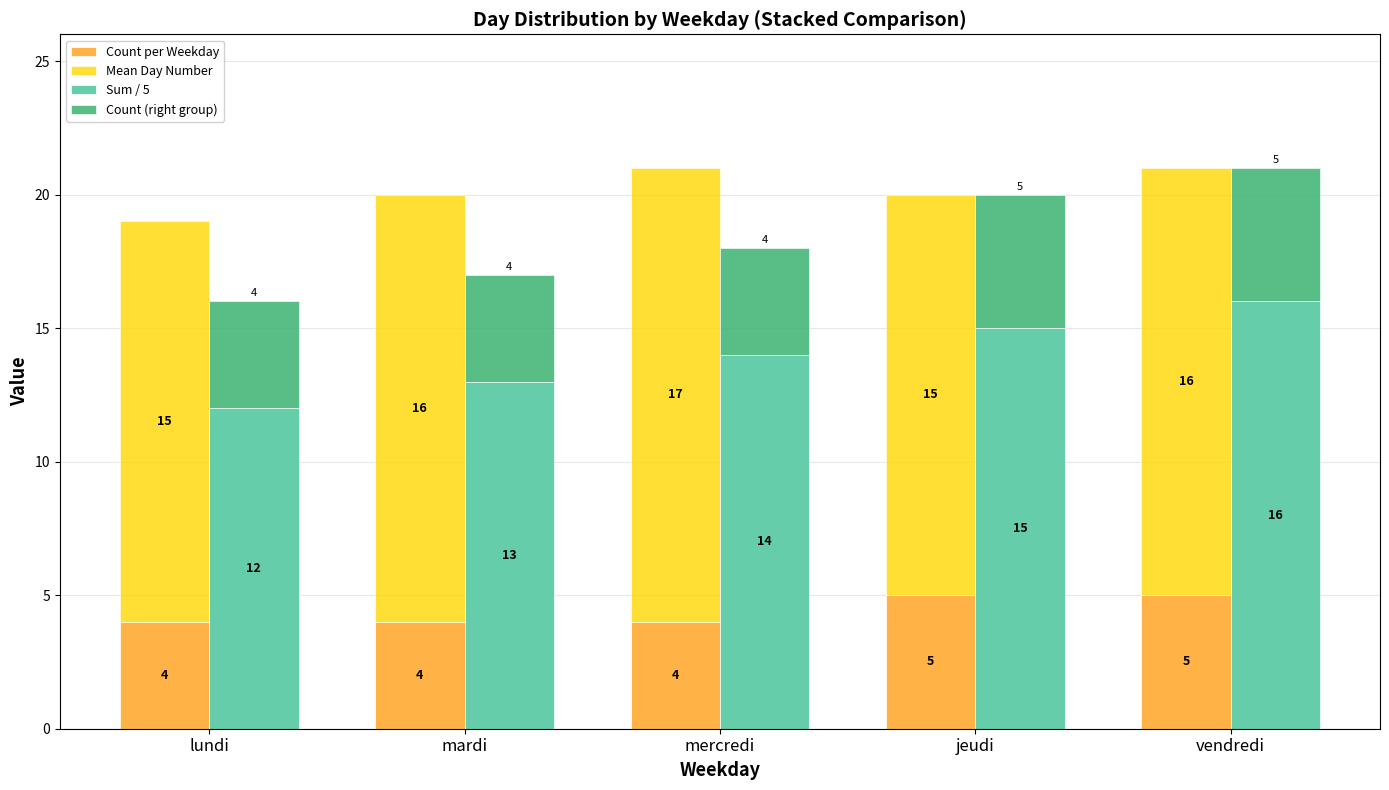

What is the difference between the highest and lowest values at jeudi?

10